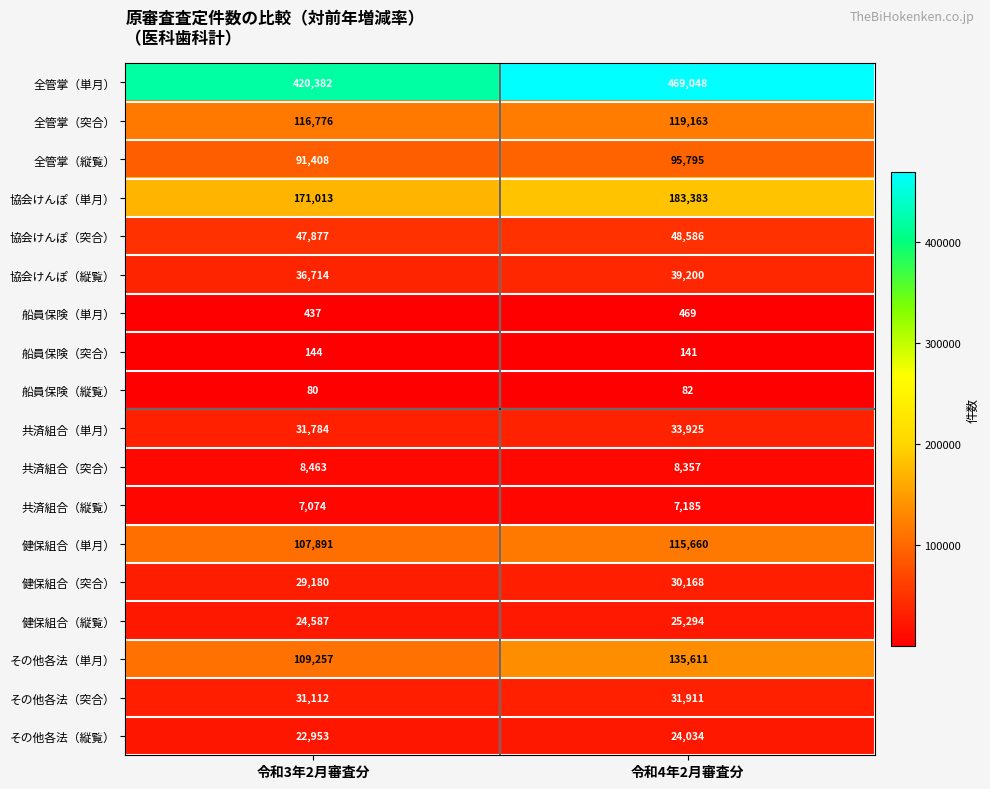

True or false: 健保組合（単月） has a value of 115660 at 令和4年2月審査分.

True